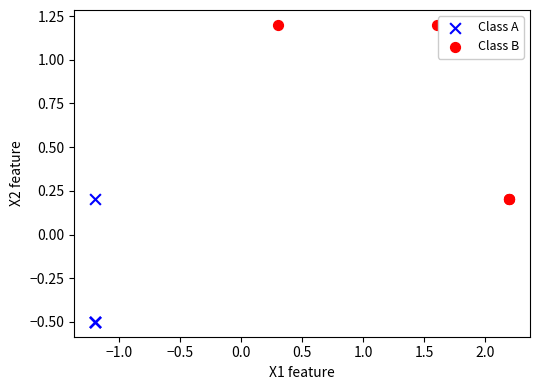

Which series reaches the minimum Y coordinate?

Class A